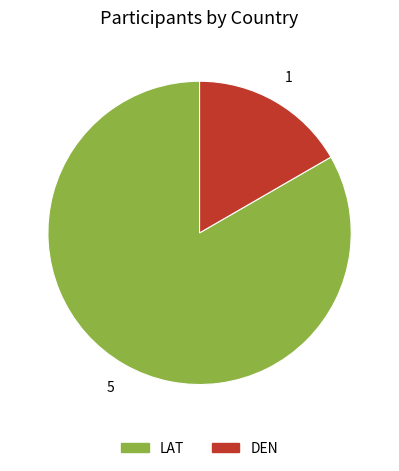

Approximately how many times larger is the value at LAT compared to DEN?

5.0